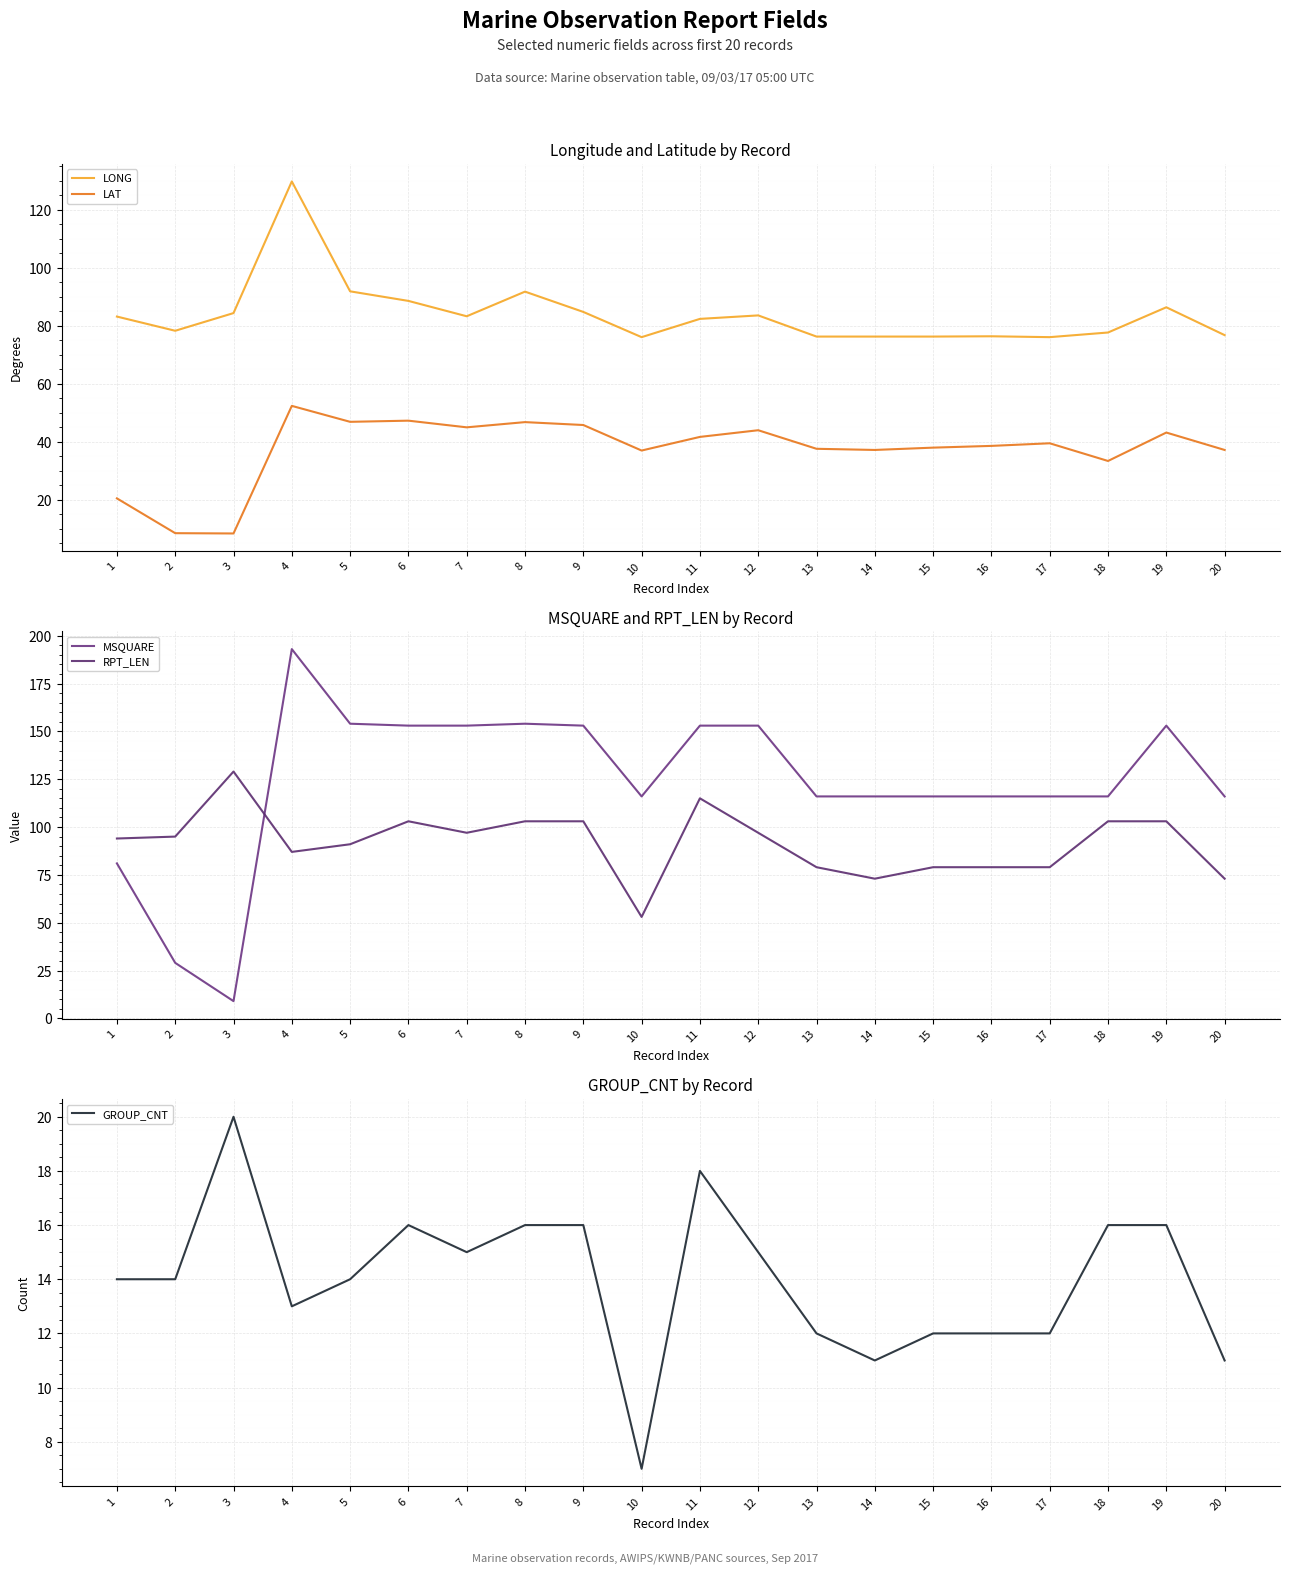

What is the approximate value of RPT_LEN at 1?

94